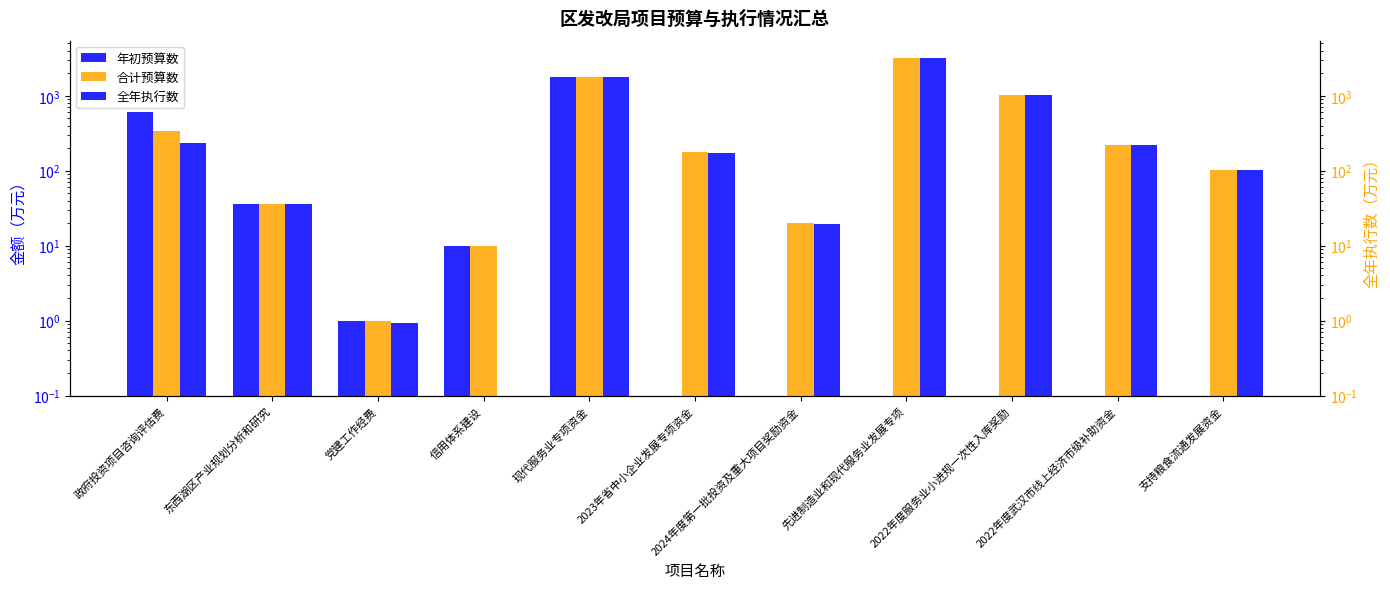

Reading left to right, extract all data points from this chart.

年初预算数: 600.0	36.0	1.0	10.0	1800.0	0.1	0.1	0.1	0.1	0.1	0.1
合计预算数: 340.0	36.0	1.0	10.0	1800.0	176.0	20.0	3240.0	1020.0	223.2	101.3
全年执行数: 237.6	36.0	0.9	0.1	1800.0	170.0	19.5	3240.0	1020.0	223.2	100.9